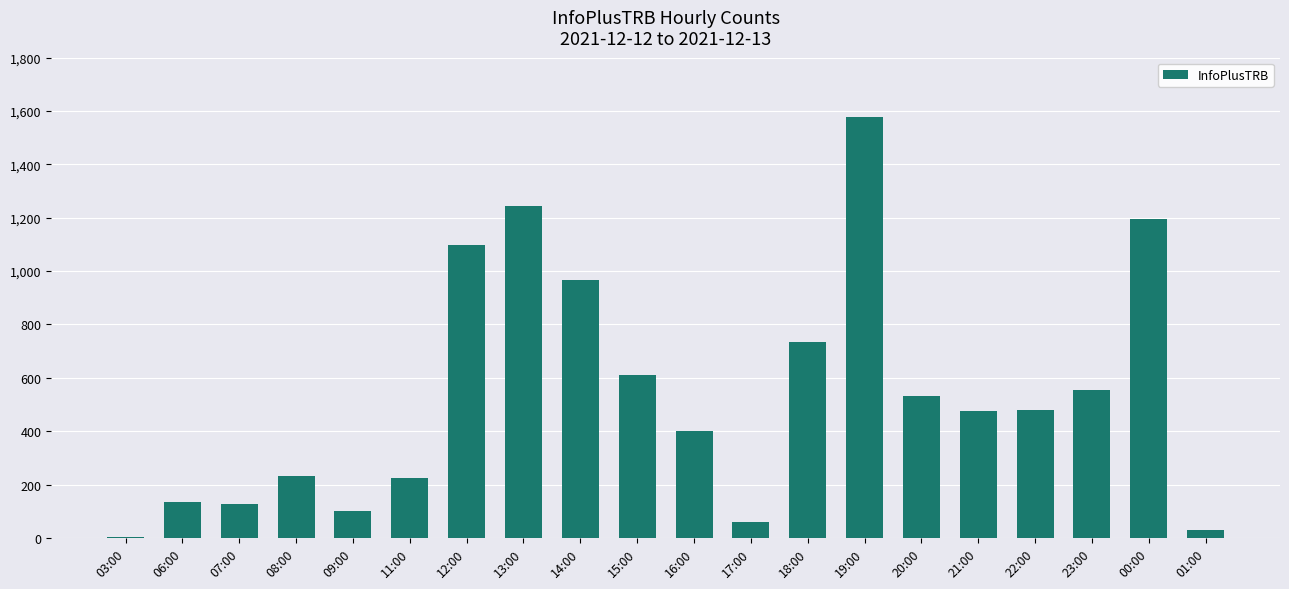

What is the greatest value displayed?

1577